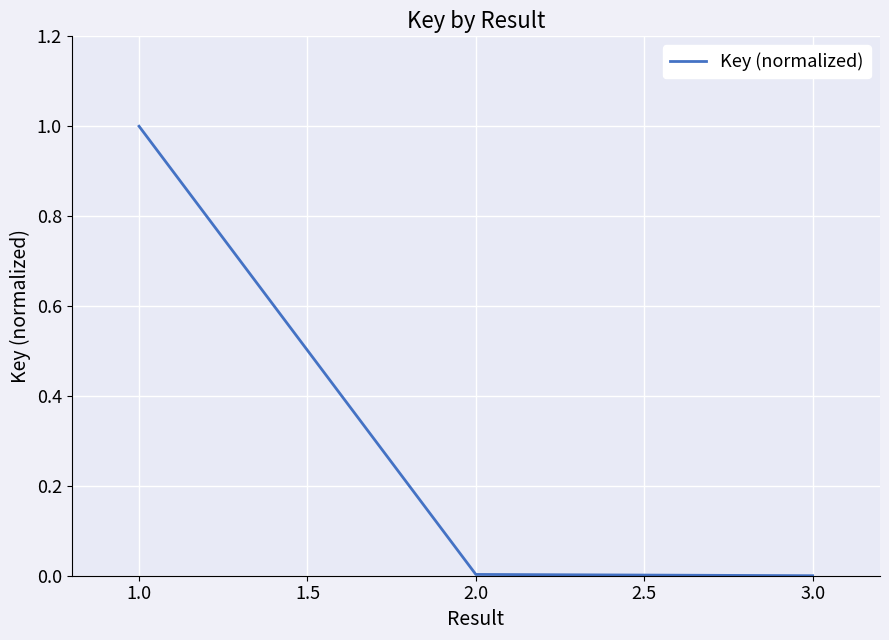

What is the sum of all values?

1.0